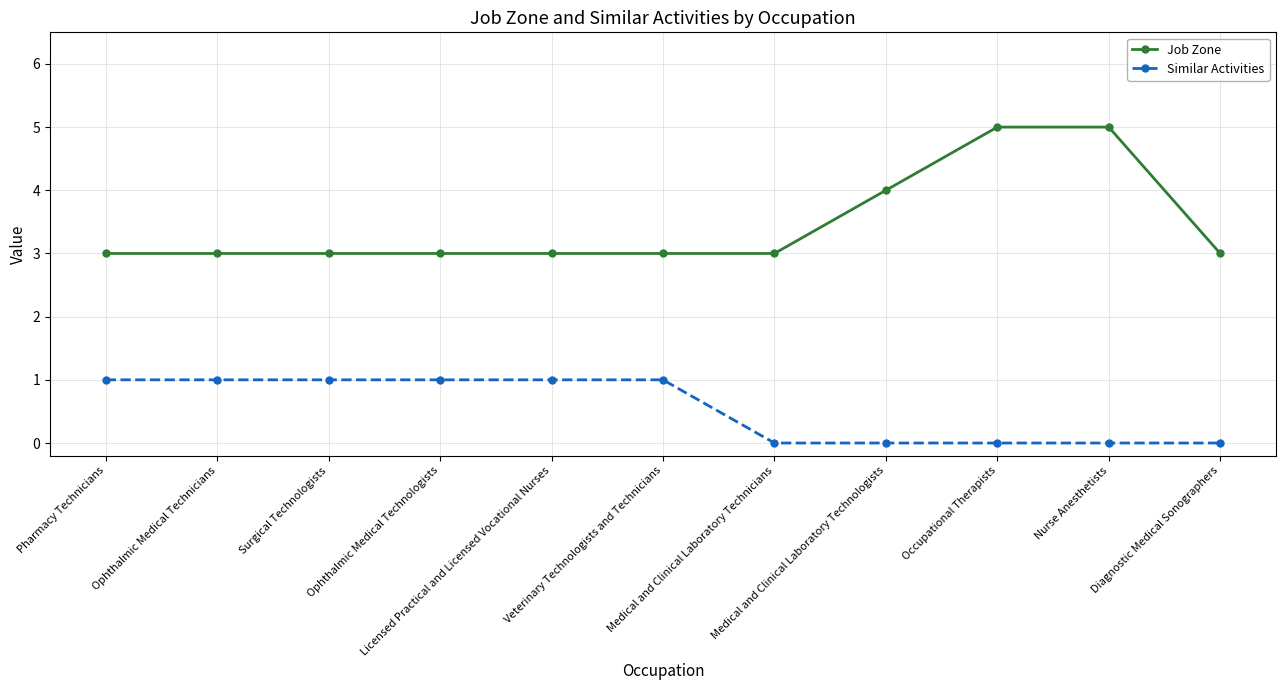

What is the greatest value displayed?

5